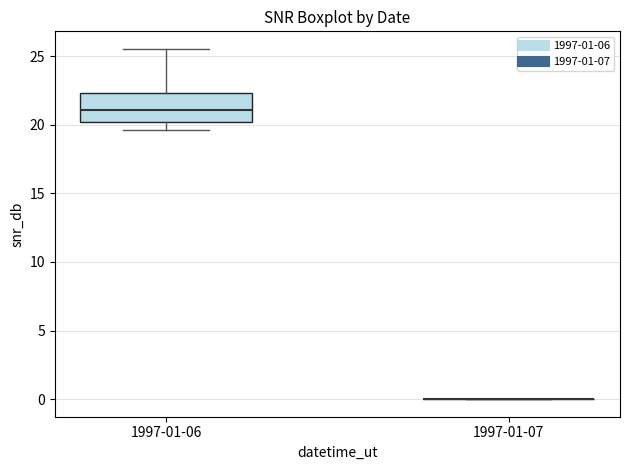

Reading left to right, transcribe this box plot: for each box, give where its median line is, the range the box spans, and where its two whiskers end, as read against the y-axis. The values are not printed on the chart, so give them approximately, as read against the axis.

1997-01-06: median 21.0, box 20.0 to 22.5, whiskers 19.5 to 25.5
1997-01-07: box collapsed to a line at 0.0, whiskers 0.0 to 0.0